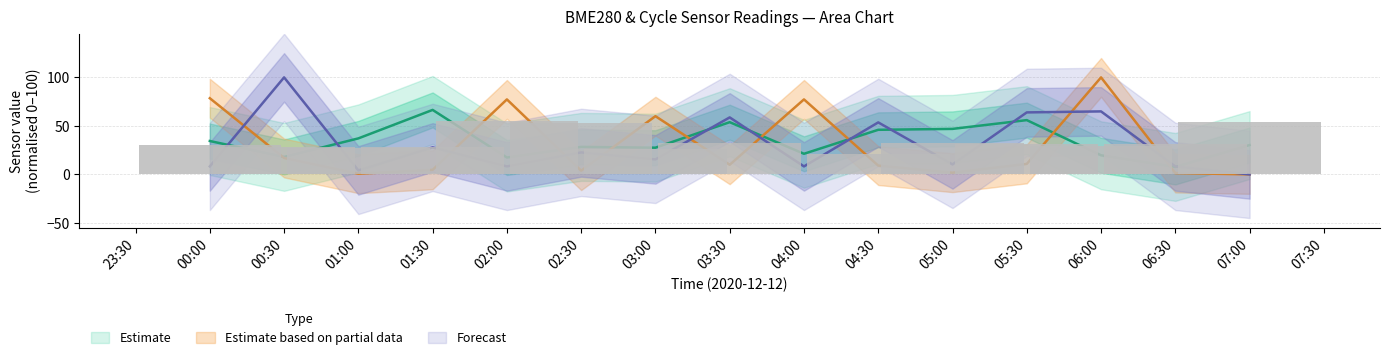

Reading left to right, what are all the values shown in this chart?

Min_cycle: 8.2	100.0	4.1	27.8	8.2	22.7	15.5	58.8	8.2	53.6	10.3	63.9	64.9	8.2	0.0
Max_cycle: 78.5	16.9	0.7	4.7	77.3	3.8	60.0	9.9	77.3	9.1	1.7	10.8	100.0	1.4	0.0
Samples: 30.7	28.5	27.5	28.0	55.0	52.5	26.4	32.3	0.0	20.6	32.8	31.9	29.3	31.8	53.9